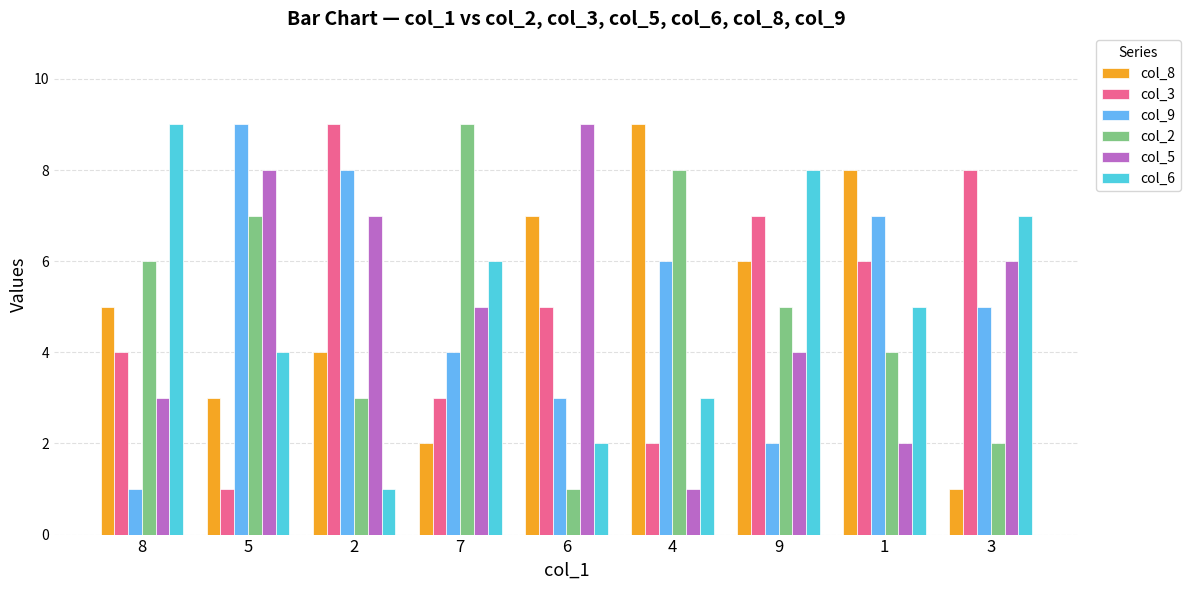

What is the greatest value displayed?

9